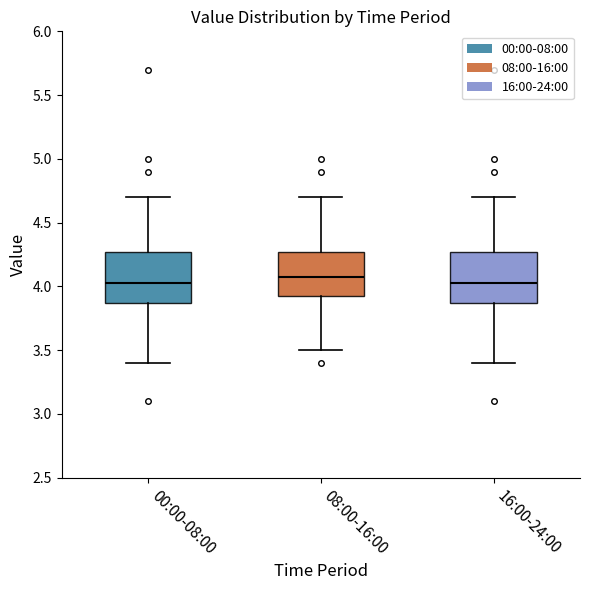

Reading left to right, read every box against the y-axis: the position of its median line, the range the box covers, and the ends of its whiskers. The values are not printed on the chart, so give them approximately, as read against the axis.

00:00-08:00: median 4.05, box 3.85 to 4.25, whiskers 3.40 to 4.70
08:00-16:00: median 4.05, box 3.90 to 4.25, whiskers 3.50 to 4.70
16:00-24:00: median 4.05, box 3.85 to 4.25, whiskers 3.40 to 4.70